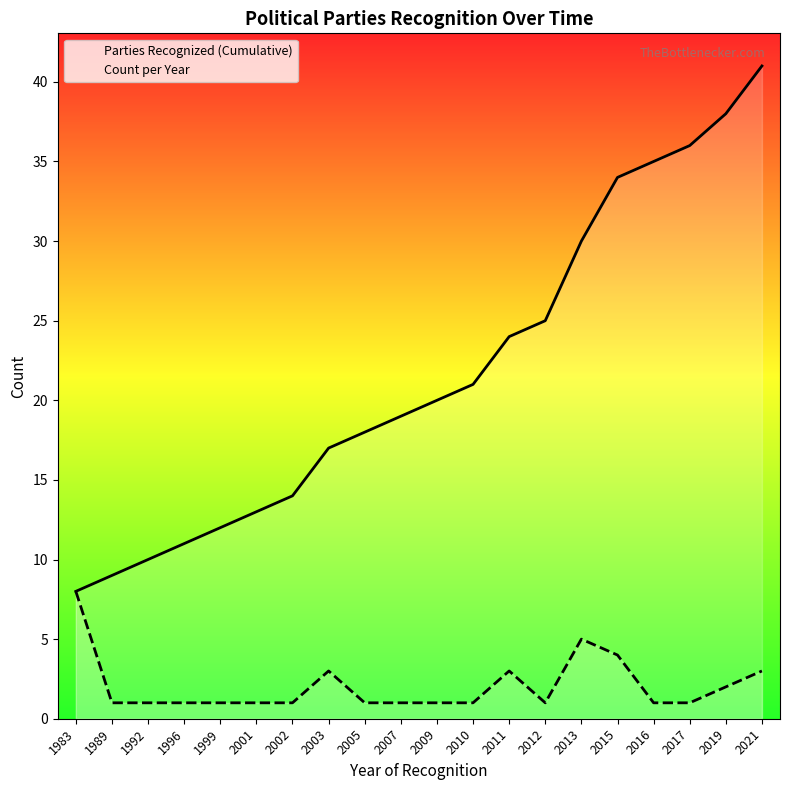

Between 1999 and 2015, which is larger?

2015